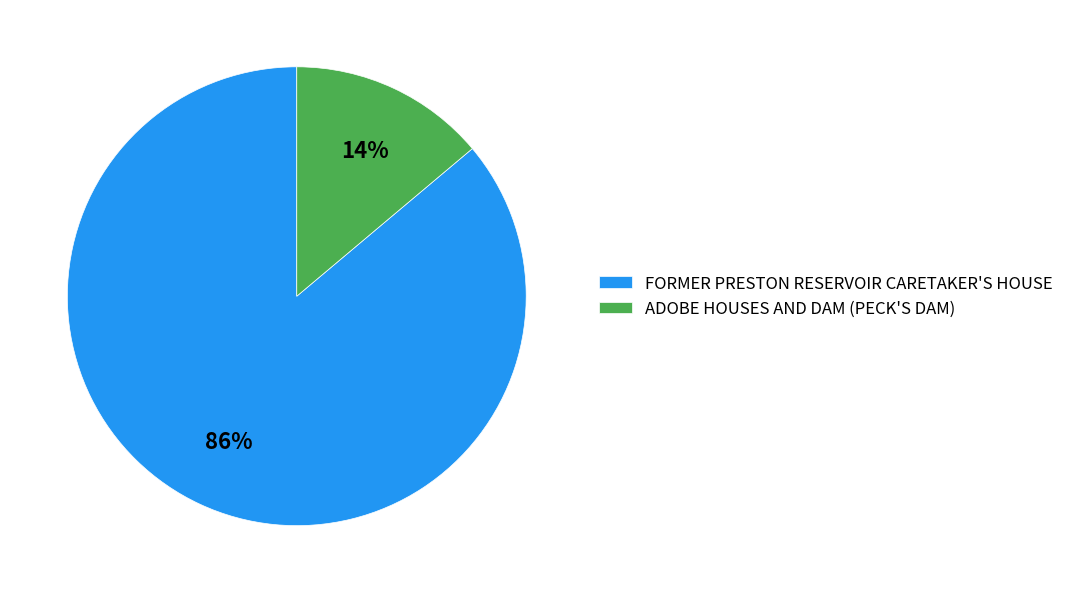

Count the number of slices in the pie.

2